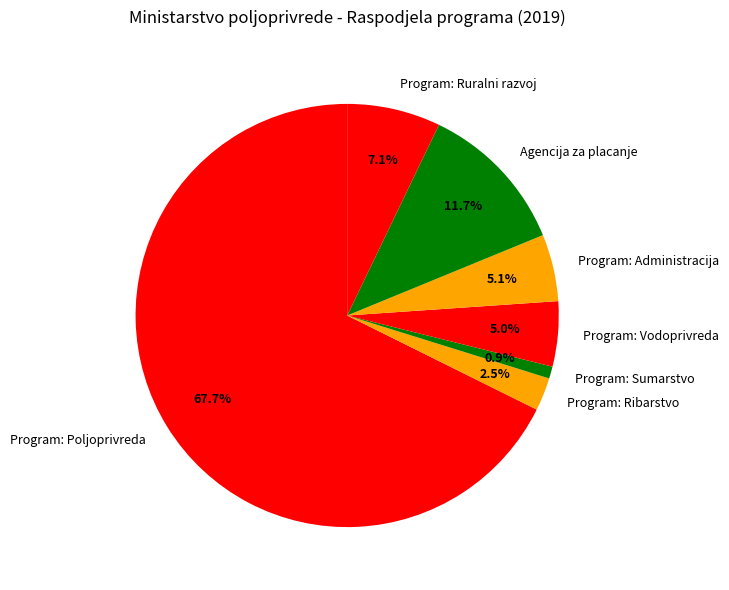

Which has a higher value, Program: Ribarstvo or Program: Ruralni razvoj?

Program: Ruralni razvoj